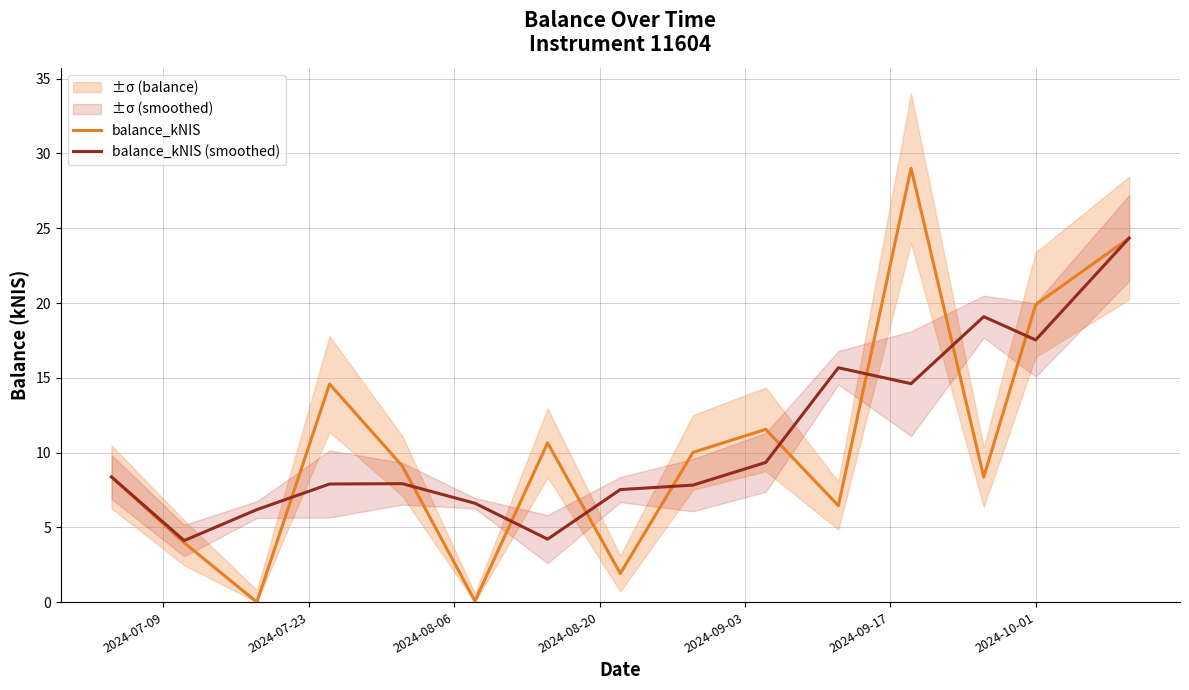

How many lines are shown in the chart?

2